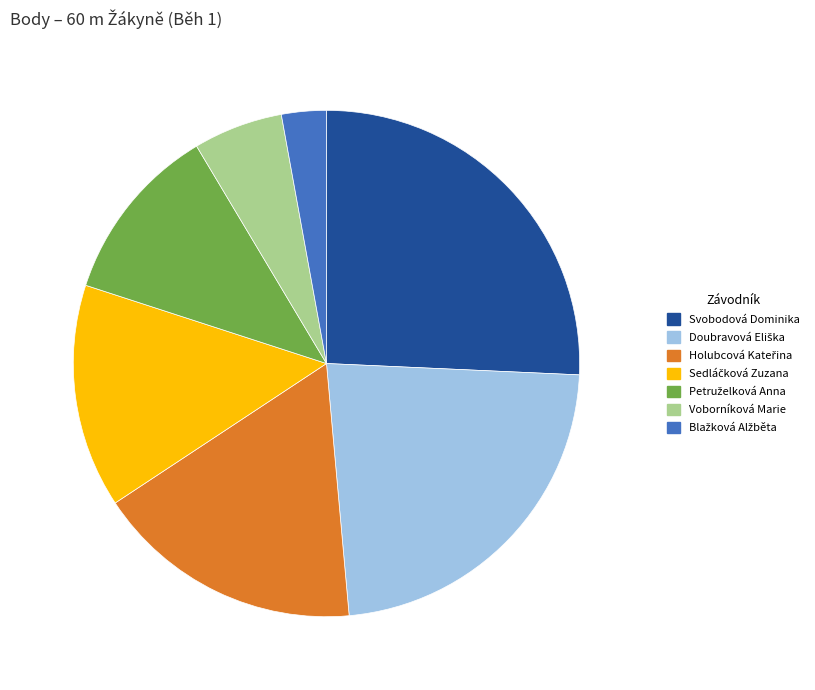

How many segments does this pie chart have?

7